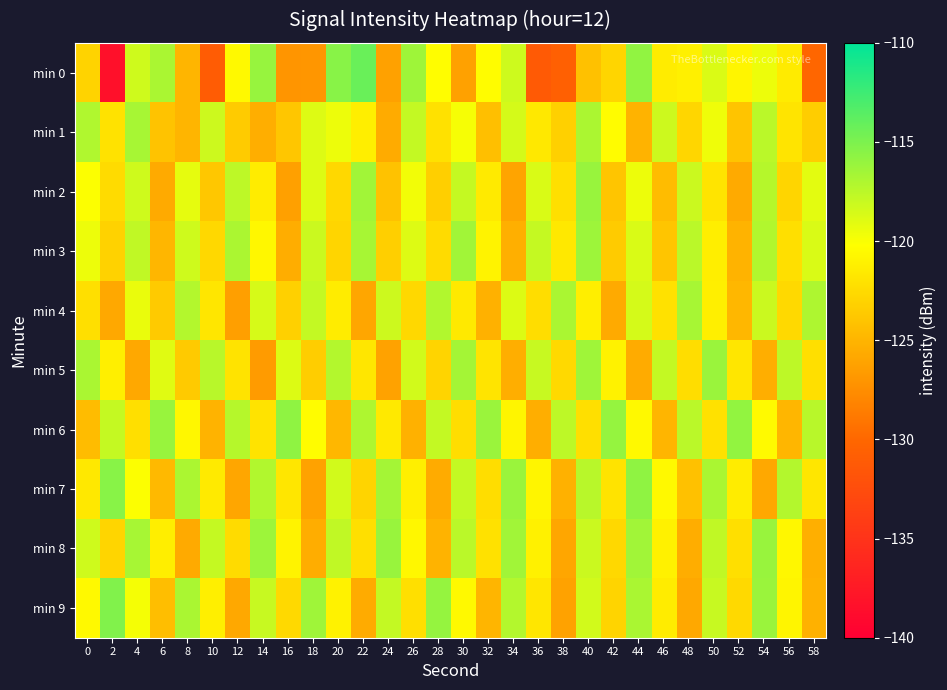

What is the greatest value displayed?

-114.3